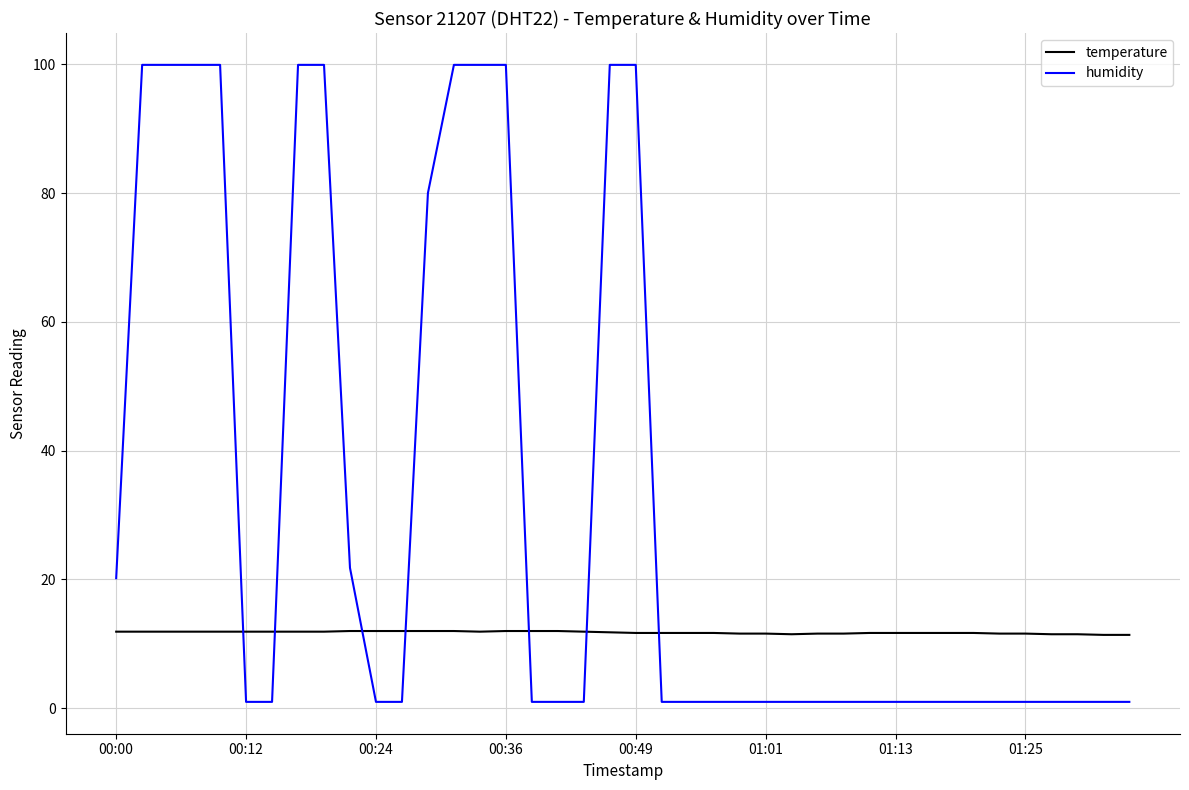

What is the minimum value for temperature?

11.4